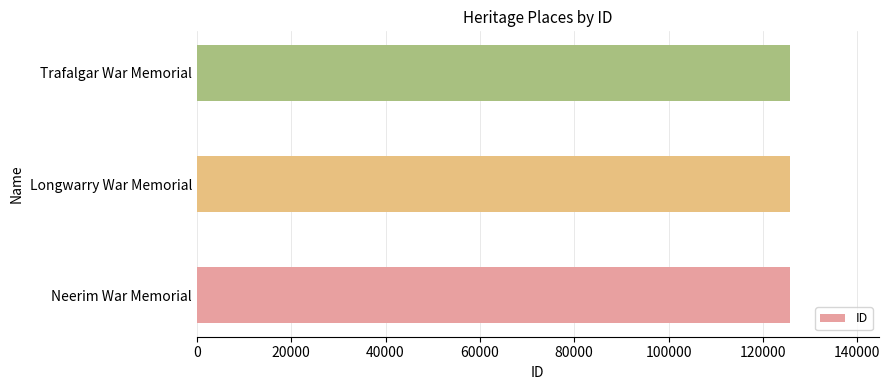

Is it true that the value at Longwarry War Memorial is 125713?

True